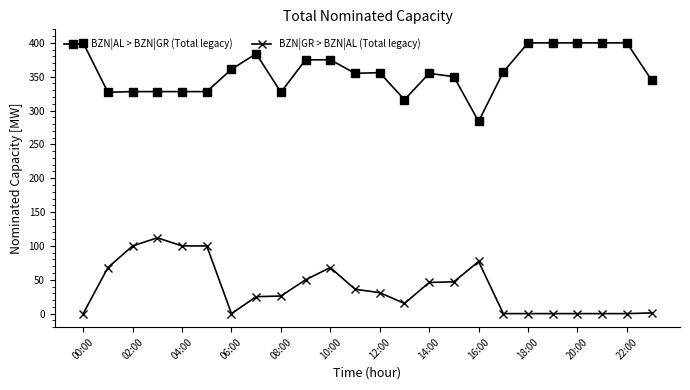

How many values in the BZN|GR > BZN|AL (Total legacy) series are below 31?

12